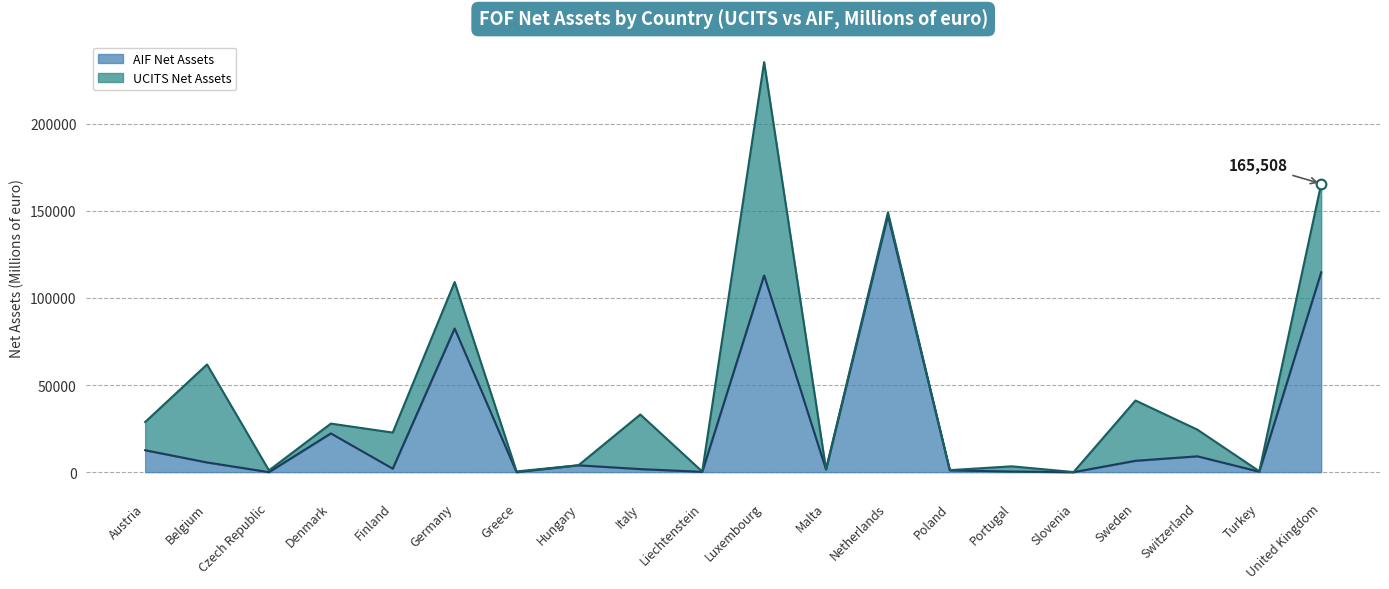

What is the value of the 5th point from the left?

1995.8